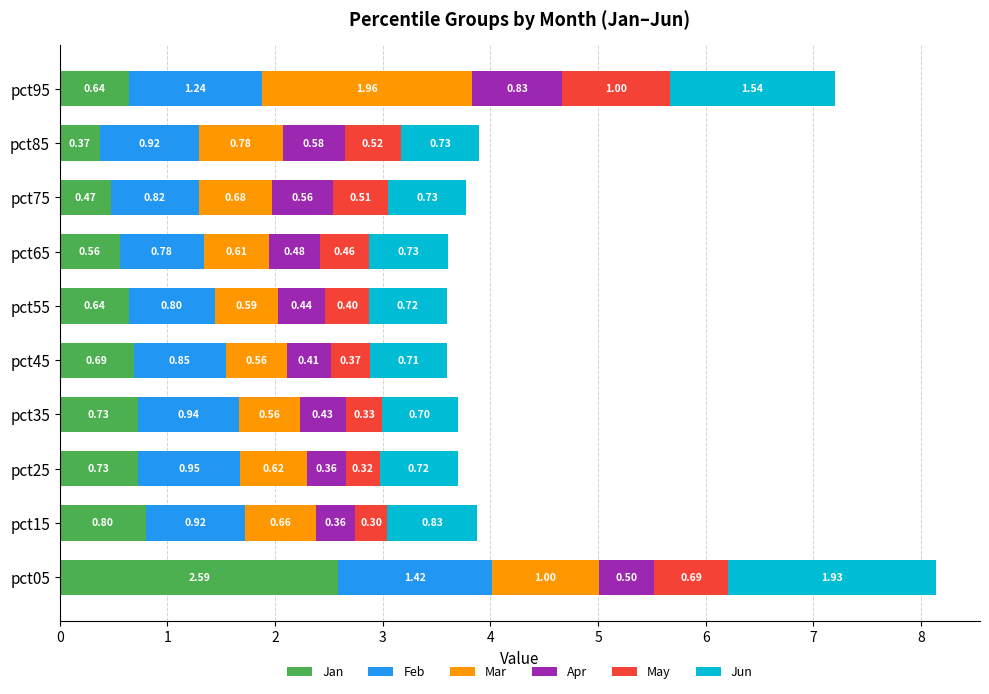

At which category is the sum across all series the highest?

pct05